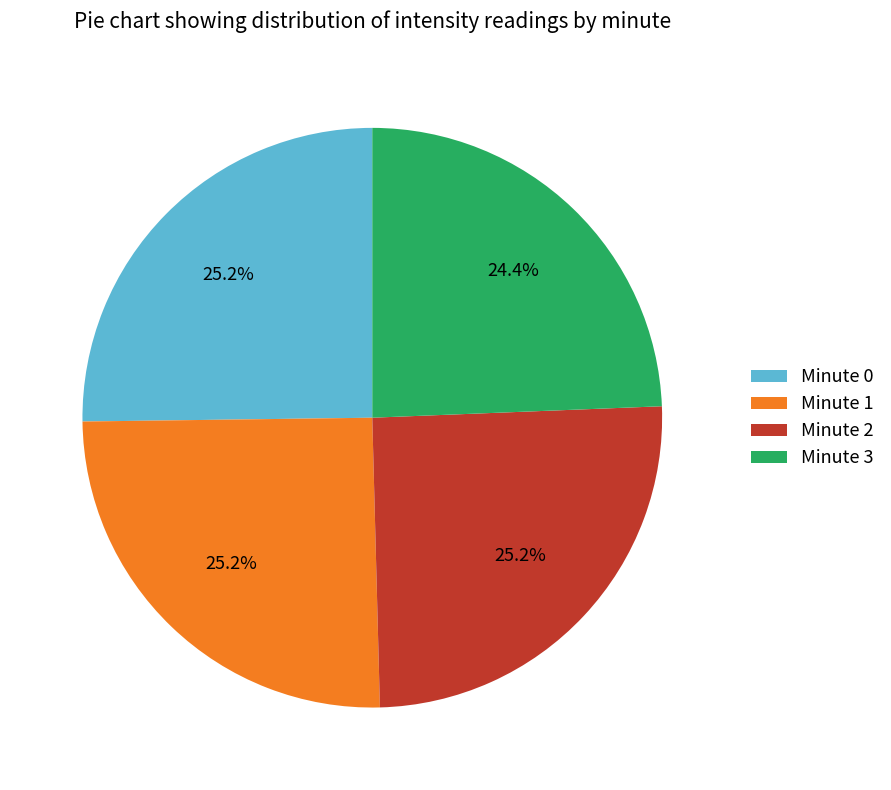

To the nearest percent, what is the combined percentage of Minute 2 and Minute 3?

50%